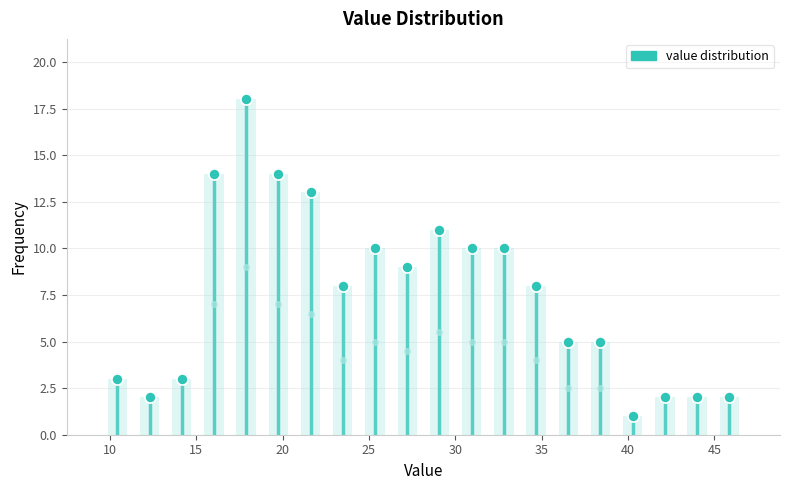

Read against the x-axis, roughly where is the centre of the tallest bar?

18.0